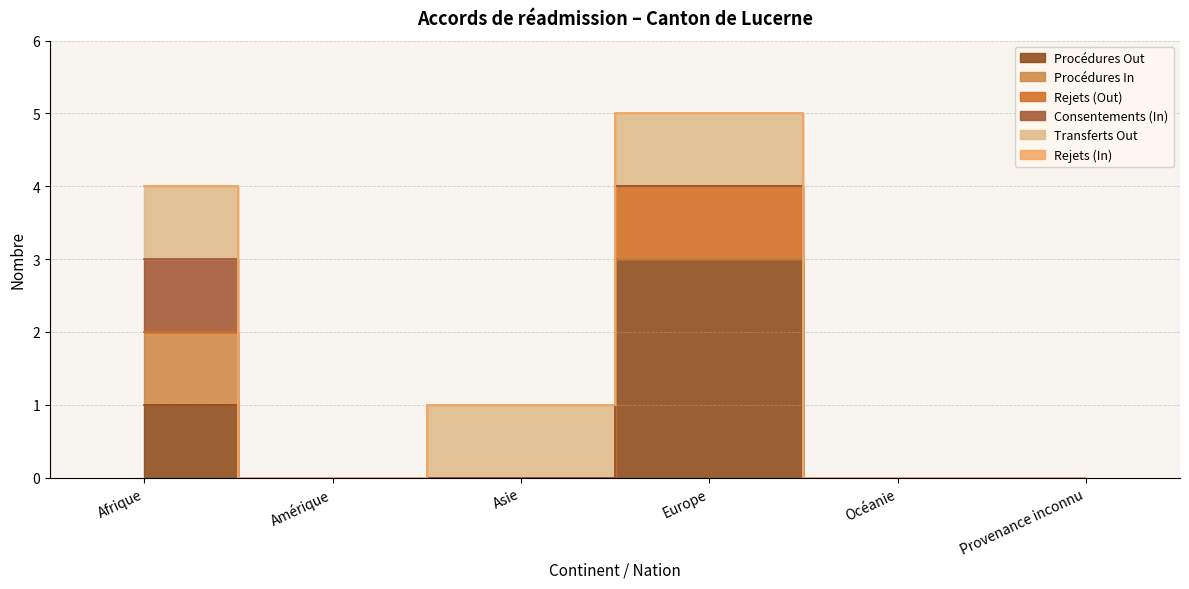

Reading left to right, list all the values displayed in this chart.

Procédures Out: 1	0	0	3	0	0
Procédures In: 1	0	0	0	0	0
Rejets (Out): 0	0	0	1	0	0
Consentements (In): 1	0	0	0	0	0
Transferts Out: 1	0	1	1	0	0
Rejets (In): 0	0	0	0	0	0